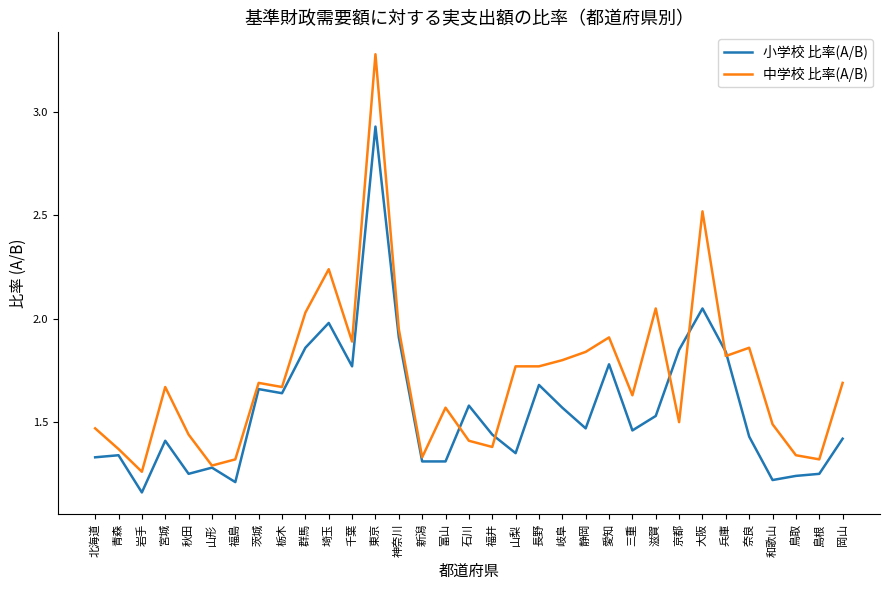

The value of 小学校 比率(A/B) at 愛知 is 1.8. True or false?

True